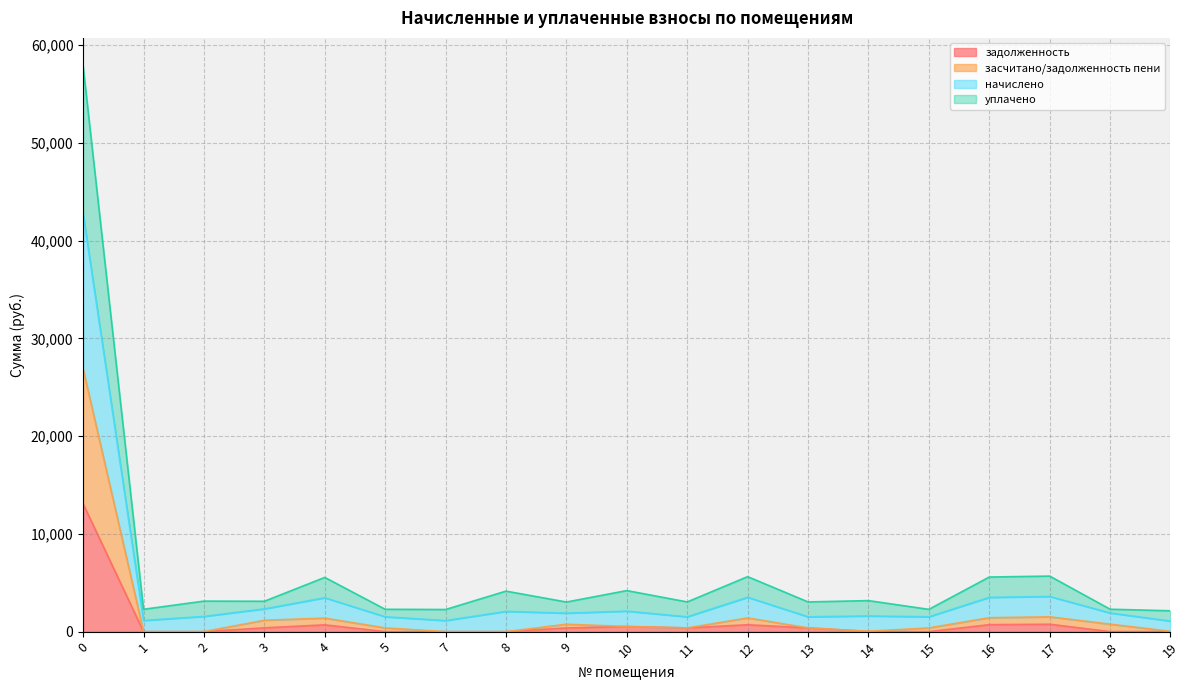

Reading left to right, transcribe all the data shown in this chart.

задолженность: 0=13071.8	1=0.0	2=0.0	3=388.4	4=693.2	5=0.0	7=0.0	8=0.0	9=378.5	10=524.8	11=379.8	12=703.1	13=379.8	14=19.1	15=0.0	16=713.4	17=757.4	18=0.0	19=15.7
засчитано/задолженность пени: 0=26872.0	1=0.0	2=0.0	3=1165.1	4=1386.3	5=381.0	7=0.0	8=0.0	9=757.1	10=524.8	11=379.8	12=1406.3	13=379.8	14=38.3	15=379.8	16=1426.8	17=1514.4	18=764.4	19=31.3
начислено: 0=57837.1	1=2285.9	2=3122.0	3=3106.9	4=5545.3	5=2285.9	7=2263.8	8=4144.2	9=3028.2	10=4198.2	11=3038.1	12=5624.2	13=3038.1	14=3172.3	15=2278.6	16=5585.7	17=5681.2	18=2293.3	19=2132.9
уплачено: 0=42718.8	1=1143.0	2=1559.6	3=2330.2	4=3465.8	5=1524.0	7=1131.9	8=2072.1	9=1892.6	10=2099.1	11=1519.0	12=3515.3	13=1519.0	14=1605.3	15=1519.0	16=3506.3	17=3597.5	18=1911.1	19=1082.1